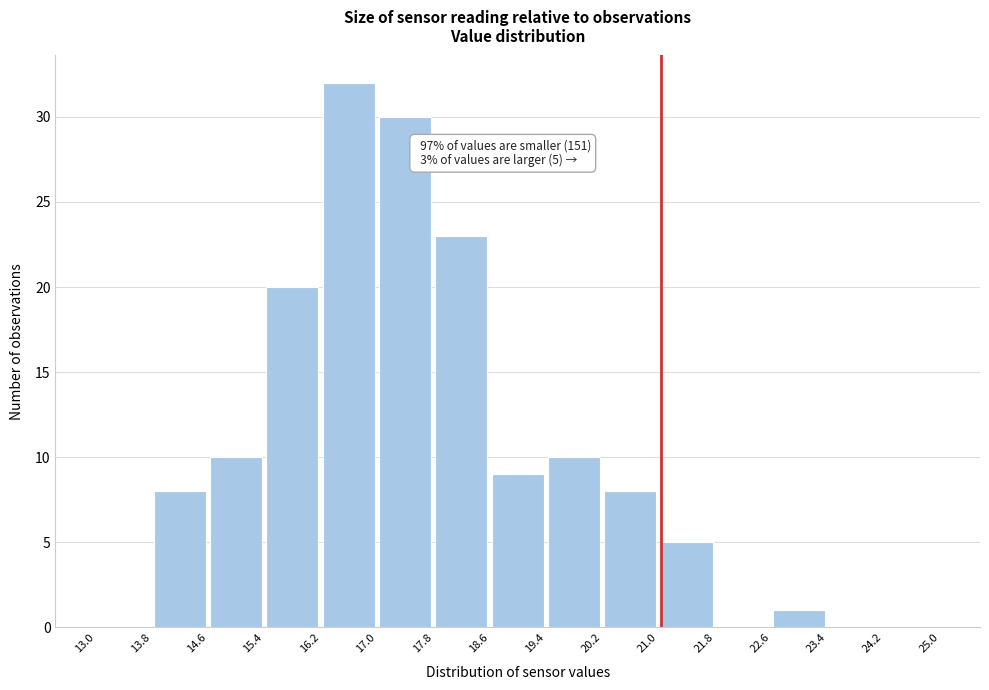

Over which range of the x-axis is the bar tallest?

16.2 to 17.0